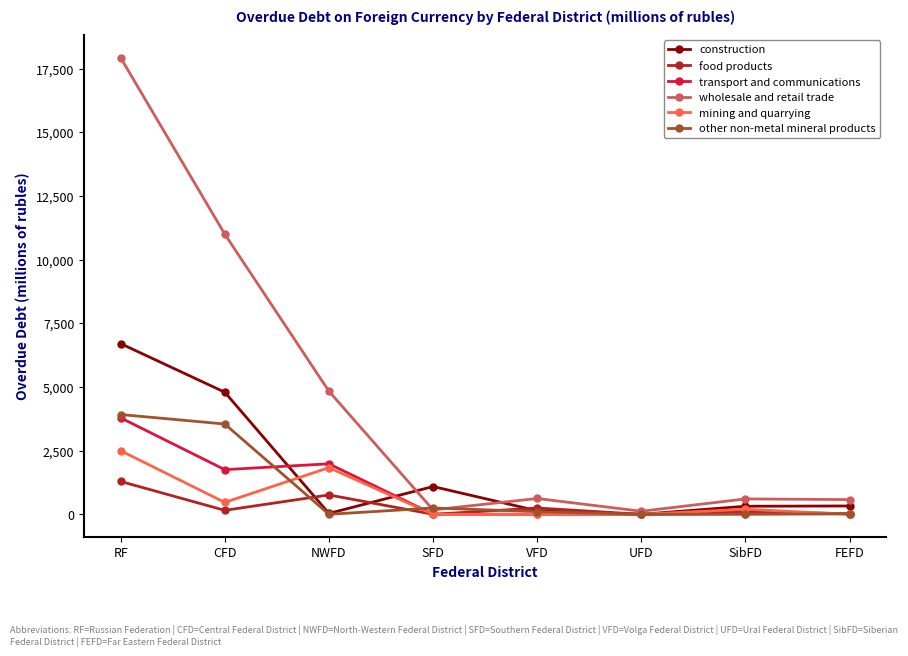

What is the label of the 5th point from the right?

SFD